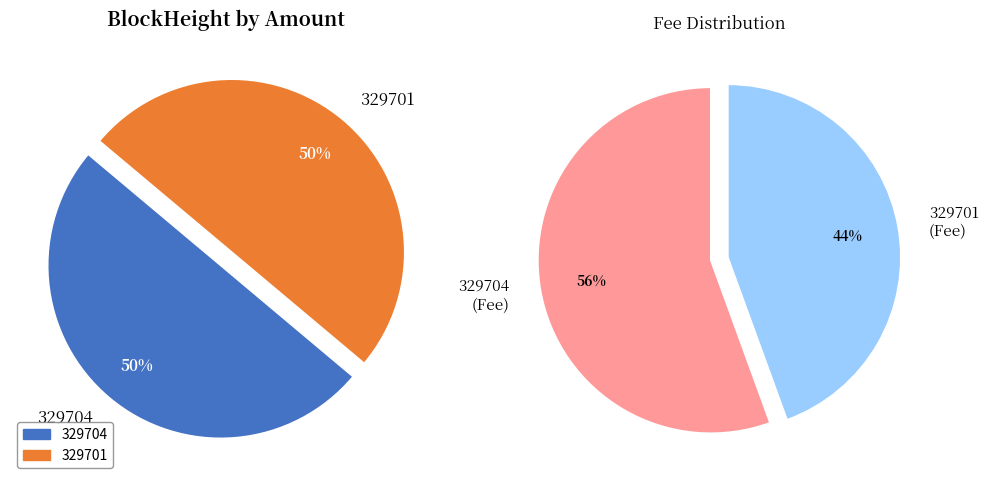

How many segments does this pie chart have?

2